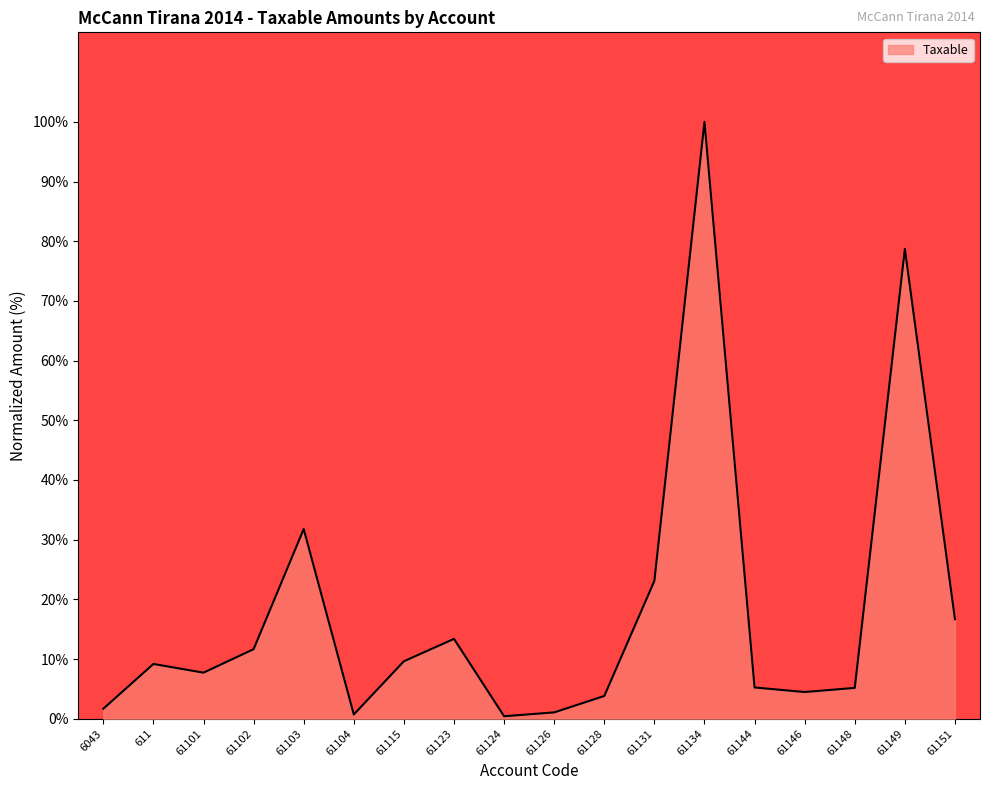

What is the change in value from 61131 to 61146?

-18.6